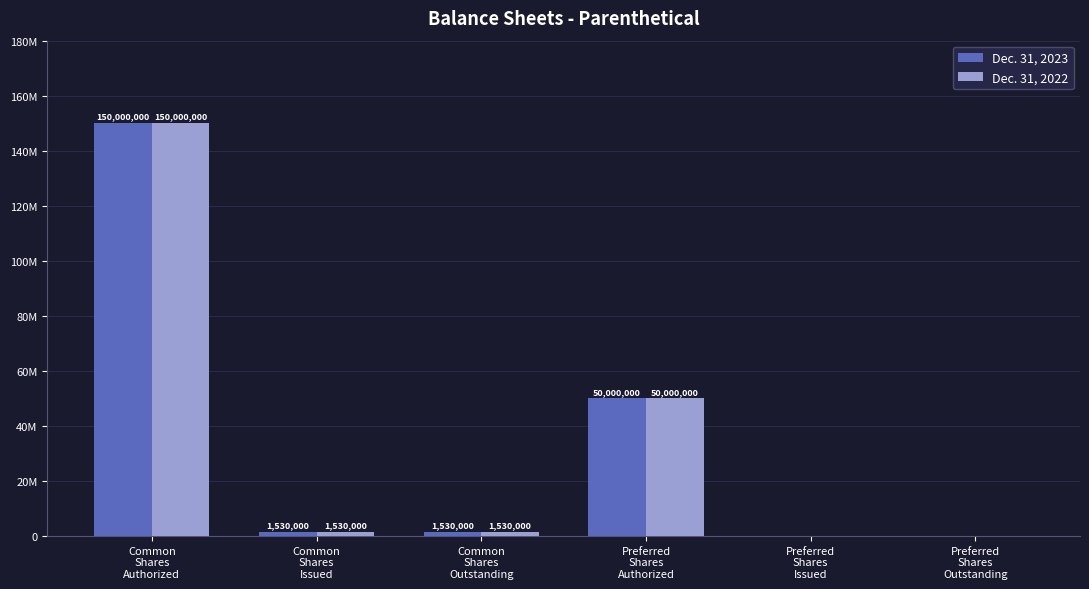

What are all the series names shown in the legend?

Dec. 31, 2023, Dec. 31, 2022